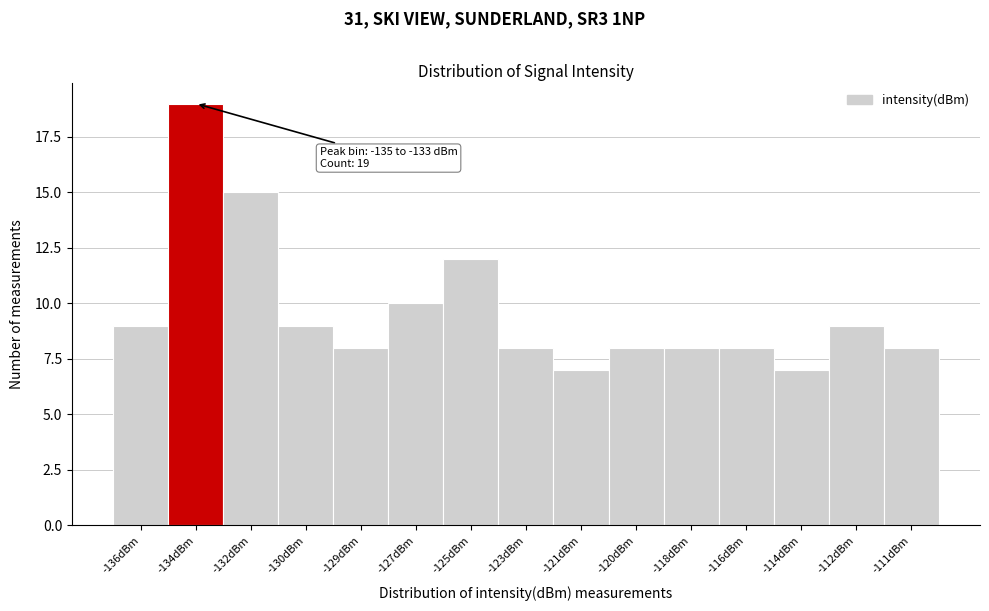

Reading left to right, extract all data points from this chart.

9	19	15	9	8	10	12	8	7	8	8	8	7	9	8